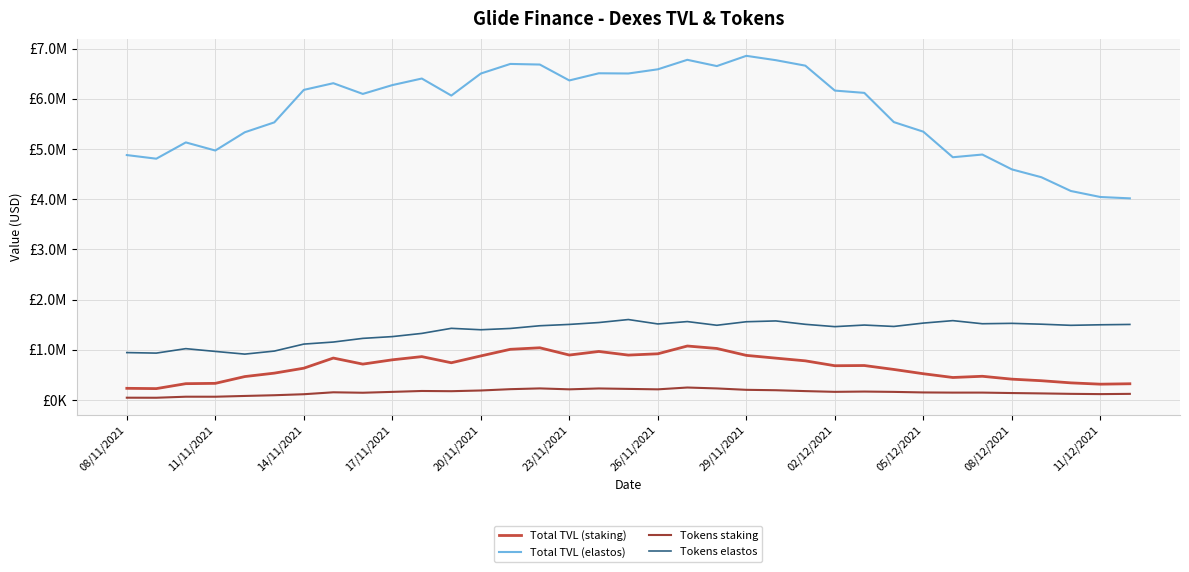

What is the average value of the Tokens elastos series?

1371078.1